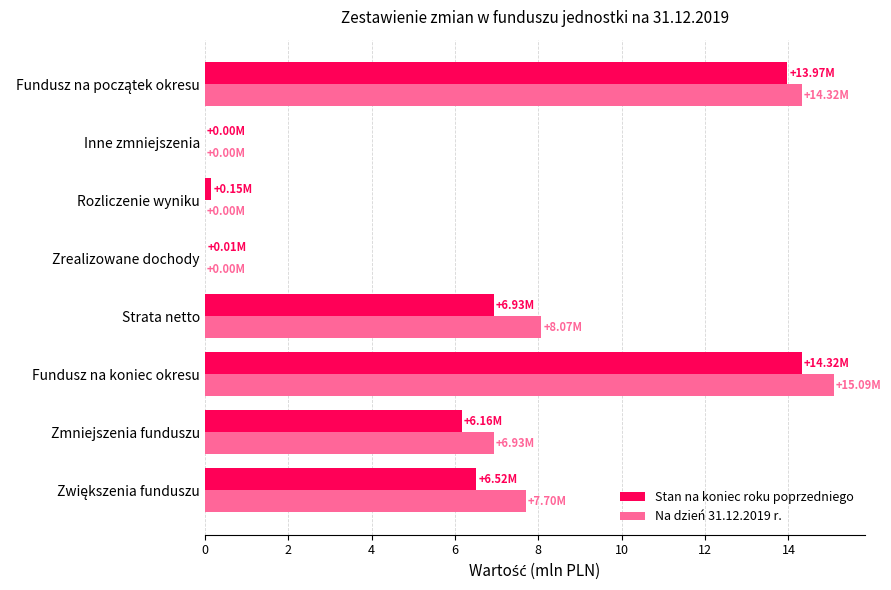

Which category has the highest value across all series?

Fundusz na koniec okresu